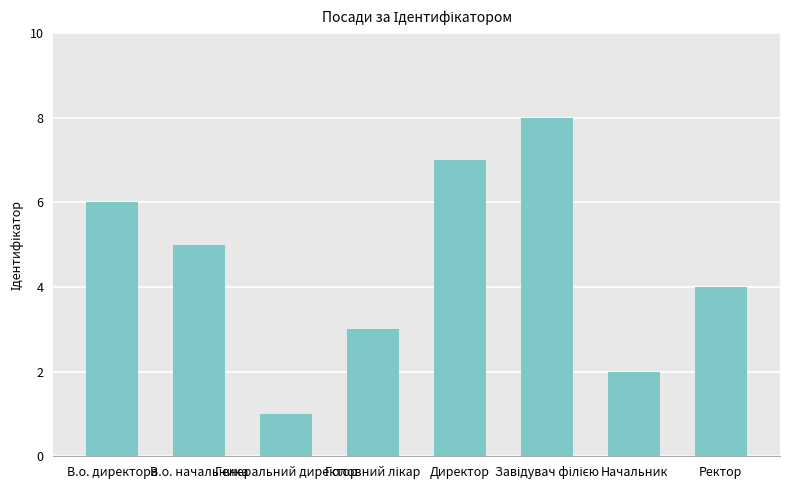

What is the difference between the maximum and minimum values?

7